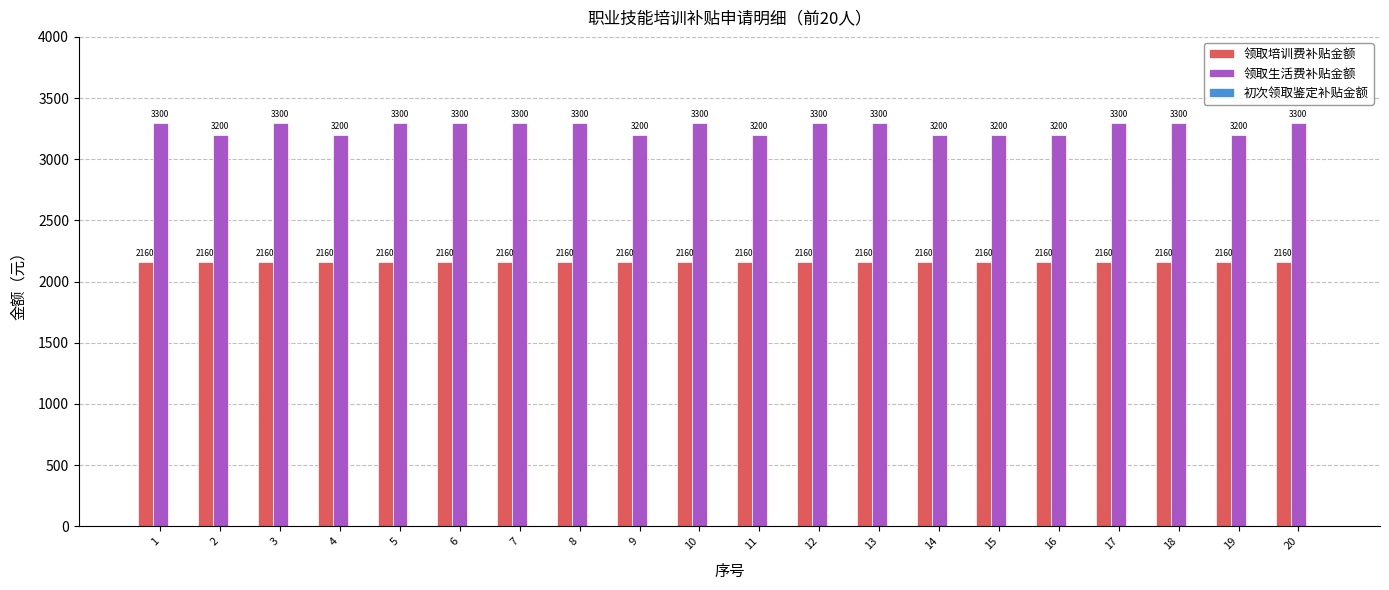

Rank the series at 13 from lowest to highest value.

领取培训费补贴金额, 领取生活费补贴金额